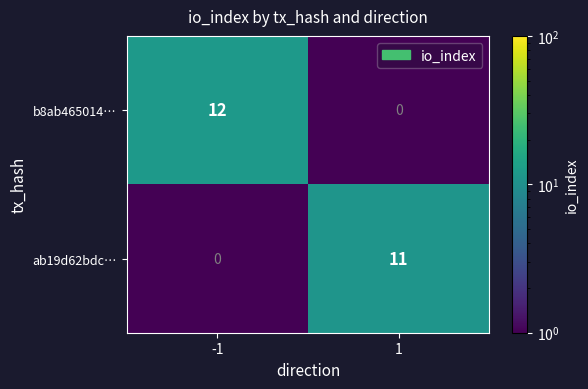

Which series changed the most between -1 and 1?

b8ab465014…